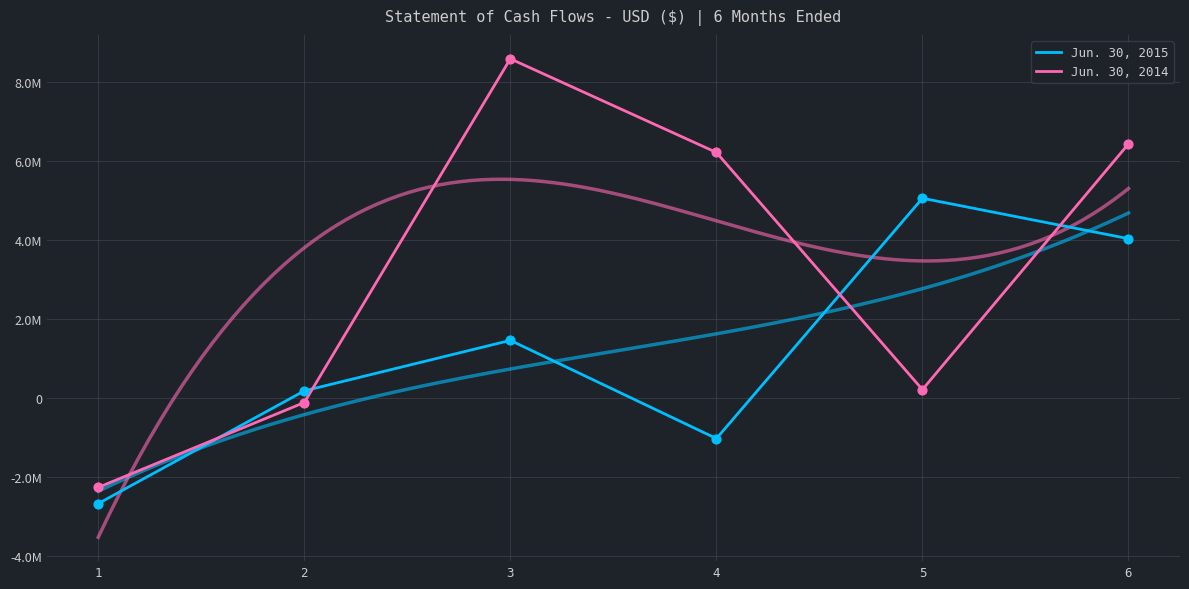

What are all the series names shown in the legend?

Jun. 30, 2015, Jun. 30, 2014